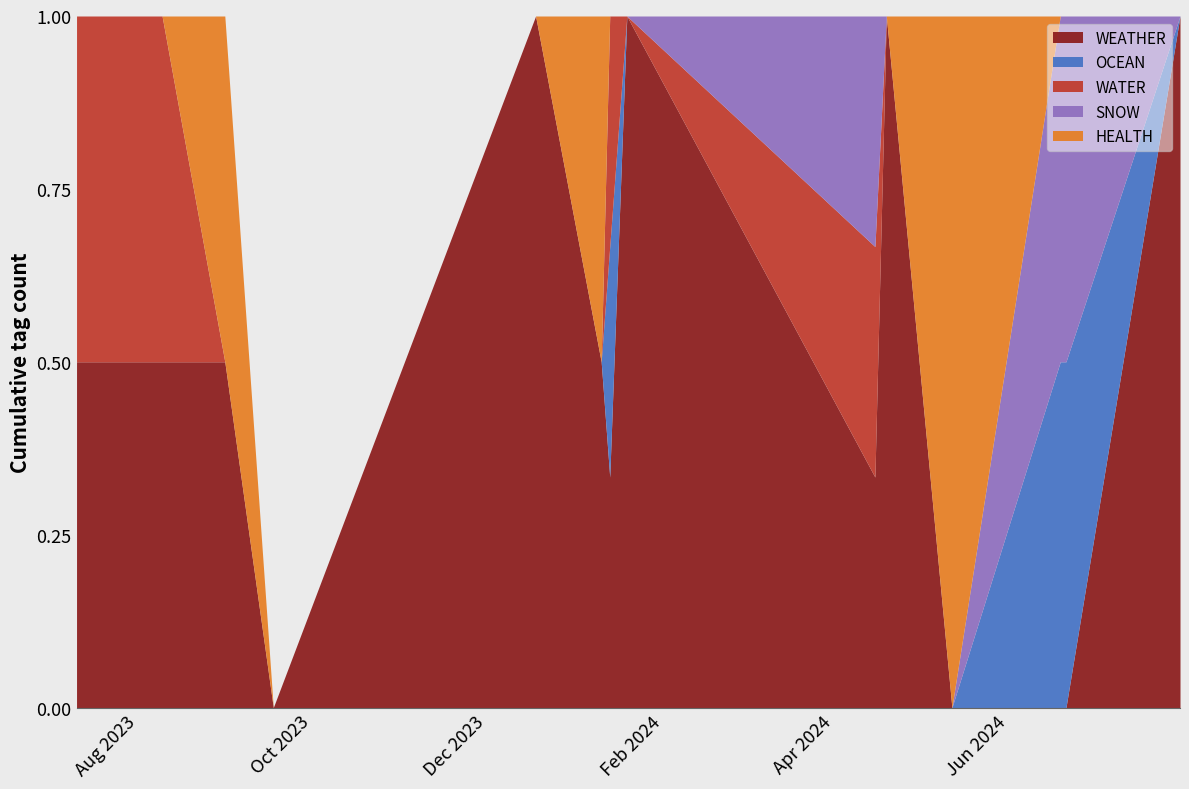

What is the greatest value displayed?

1